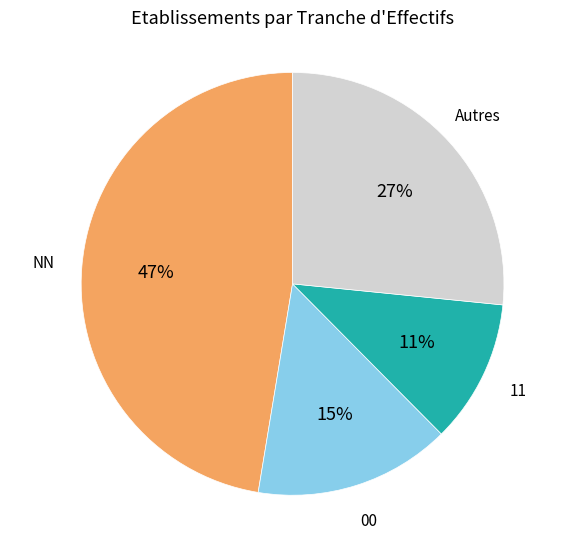

To the nearest percent, what is the difference between the largest and smallest slice percentages?

36%